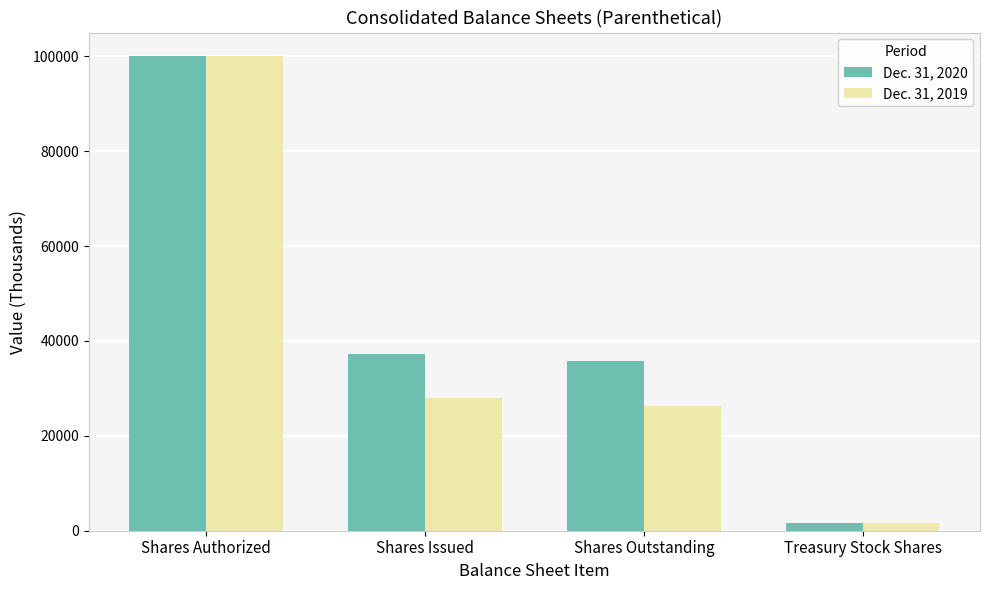

The Dec. 31, 2019 series shows 23499 at Shares Authorized. True or false?

False